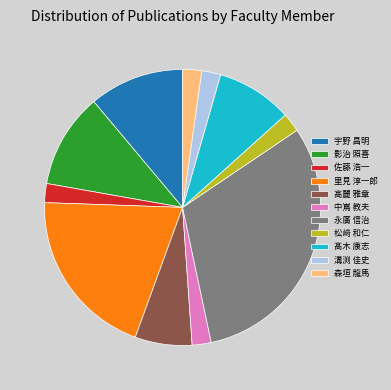

Which category has the biggest portion of the pie?

永廣 信治